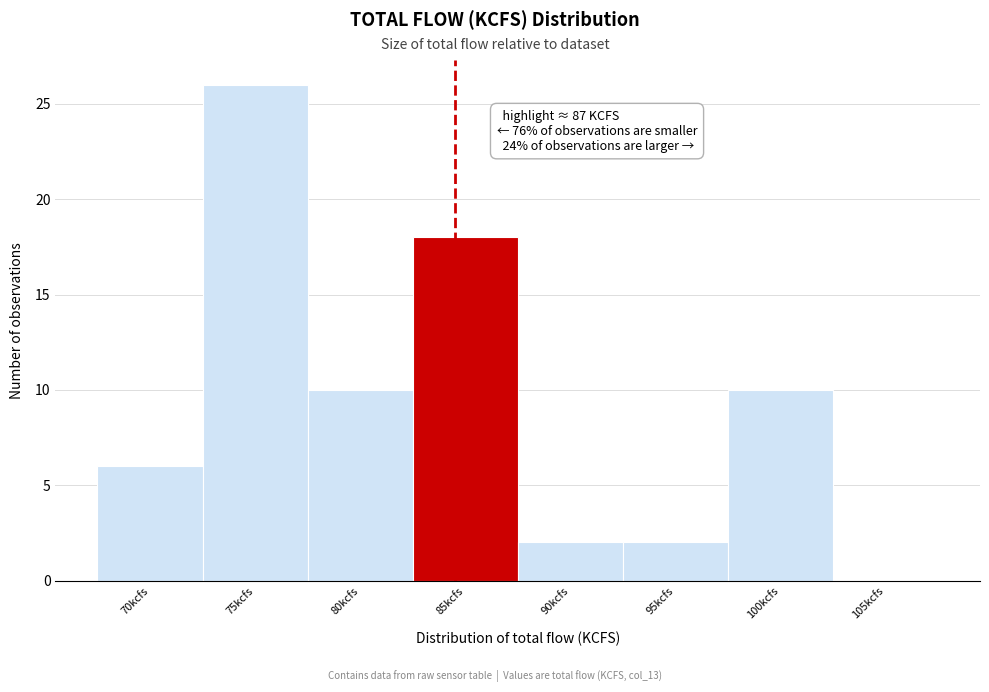

Reading left to right, list all the values displayed in this chart.

70kcfs=6	75kcfs=26	80kcfs=10	85kcfs=18	90kcfs=2	95kcfs=2	100kcfs=10	105kcfs=0